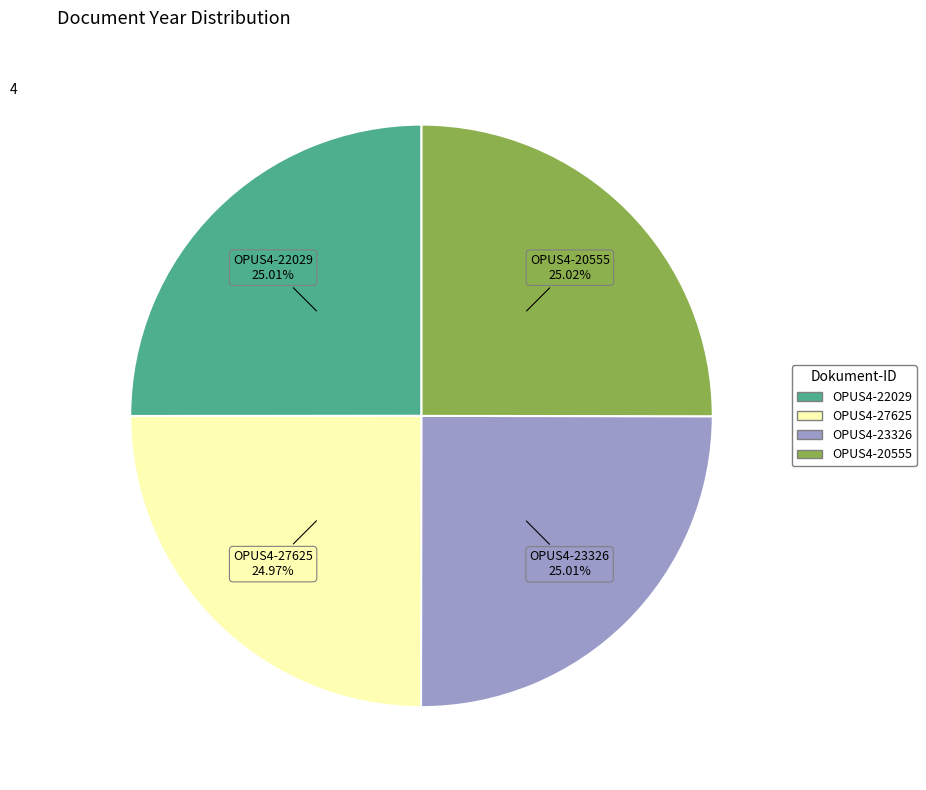

Does any single category account for the majority?

No